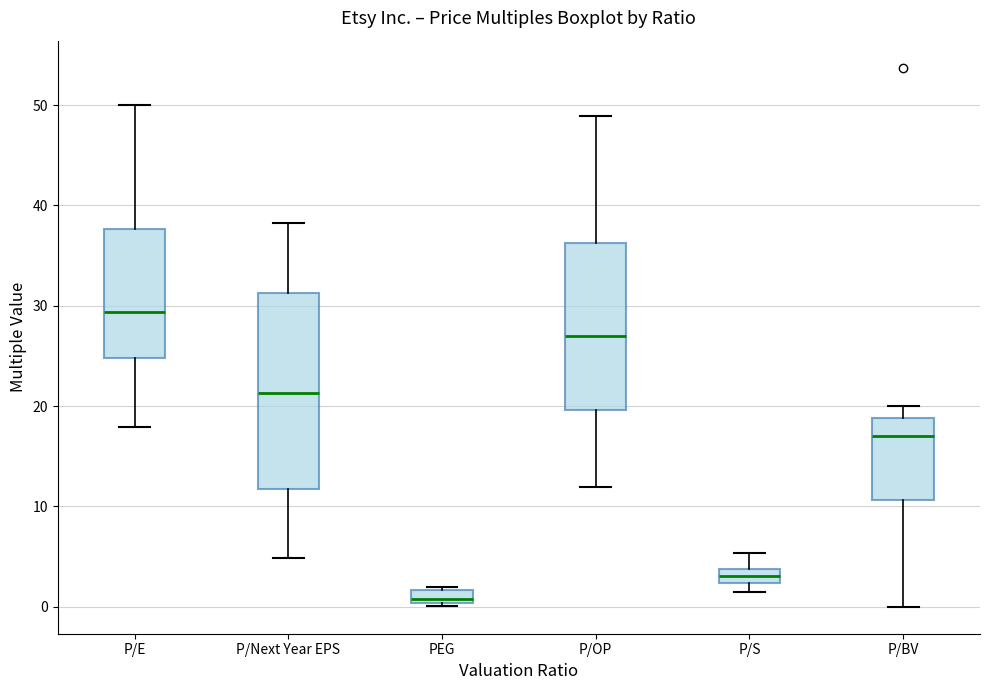

Where does the upper whisker of the box for P/S end on the y-axis? The values are not printed on the chart, so give them approximately, as read against the axis.

5